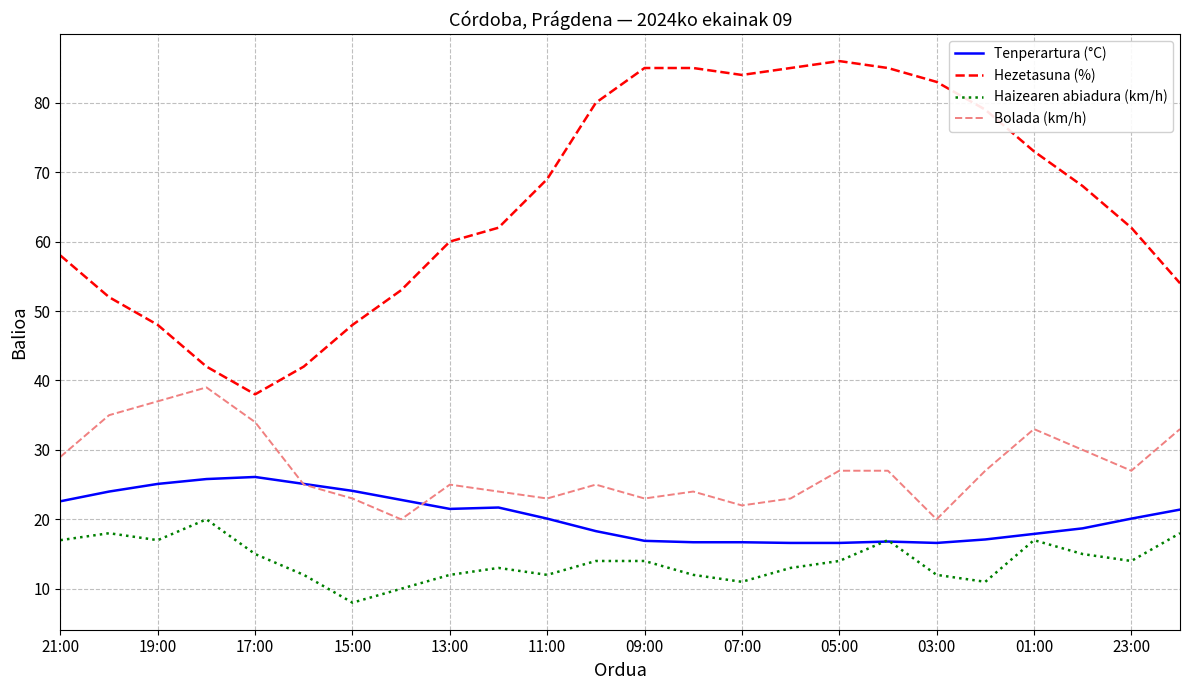

What is the smallest value displayed?

8.0